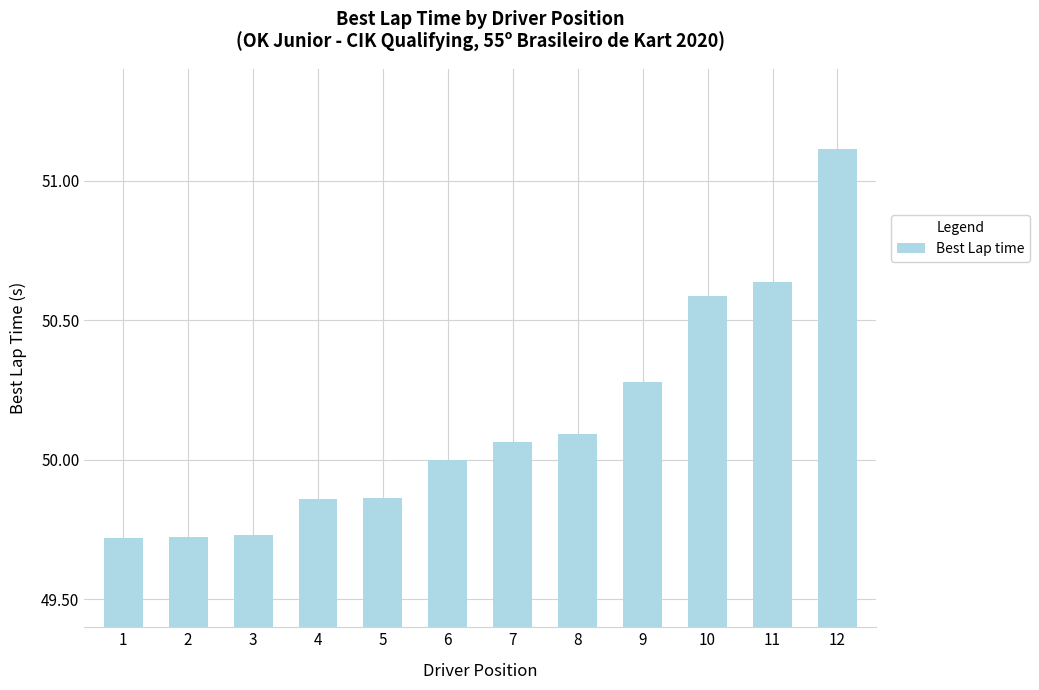

How many bars are there in total?

12